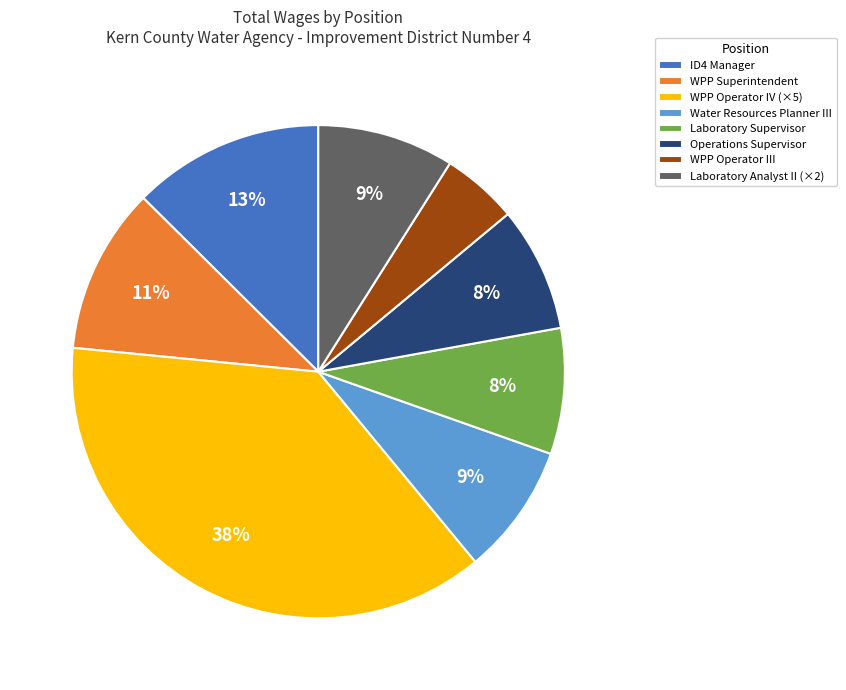

Which slice is the smallest?

WPP Operator III